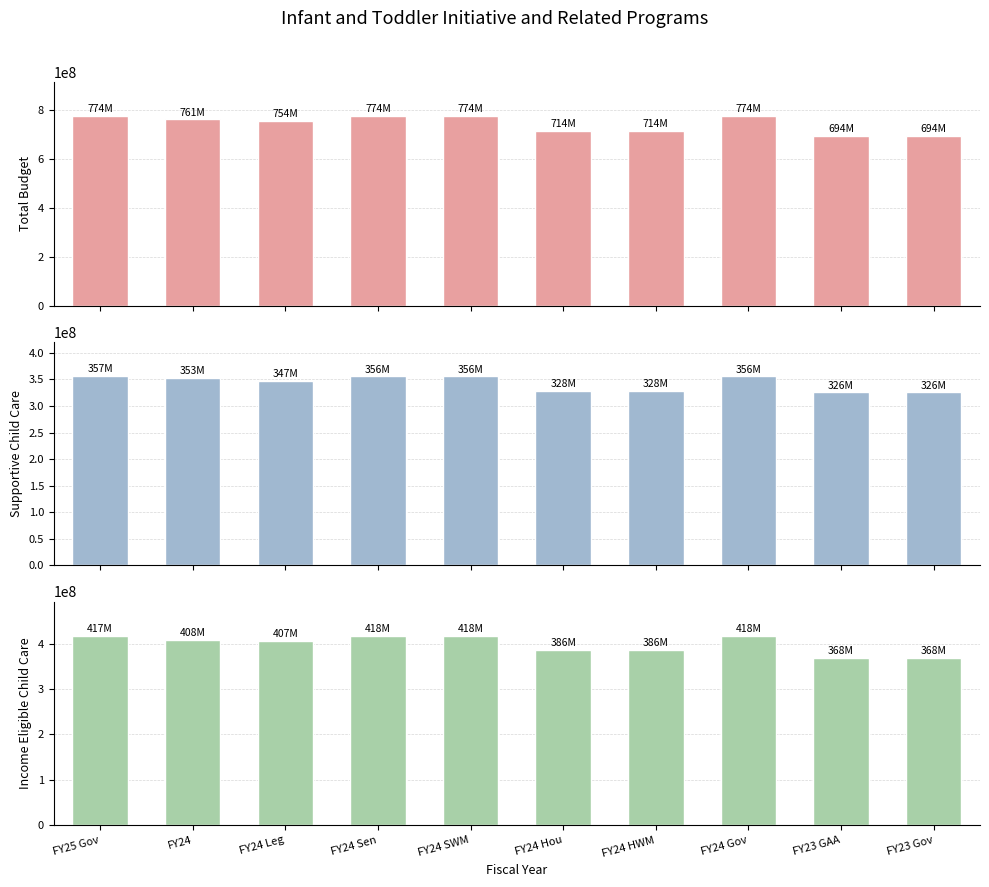

At which label does Total (not adj) first exceed 760940066?

FY25 Gov